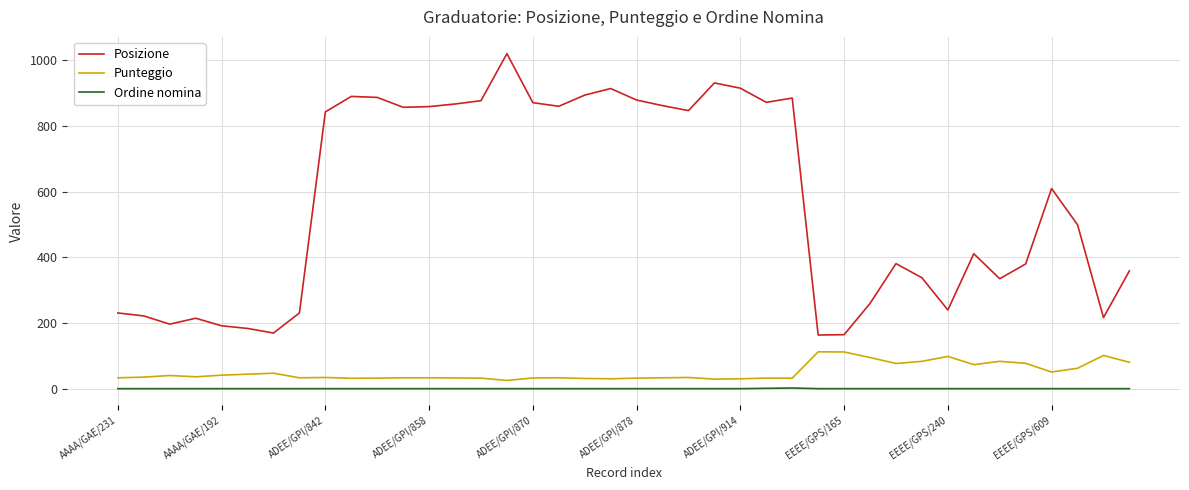

What is the sum of all Posizione values?

22811.0